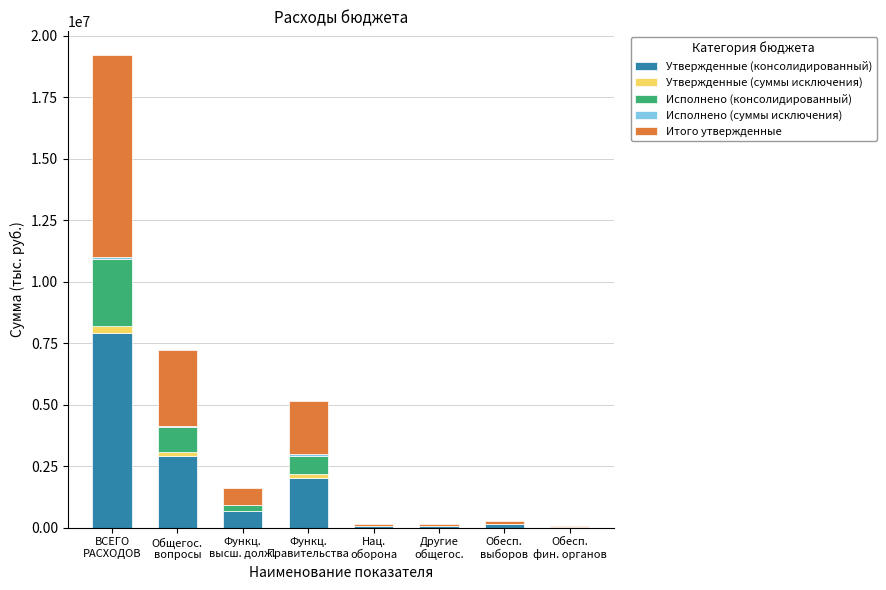

Are the bars grouped side by side (vs. stacked)?

No